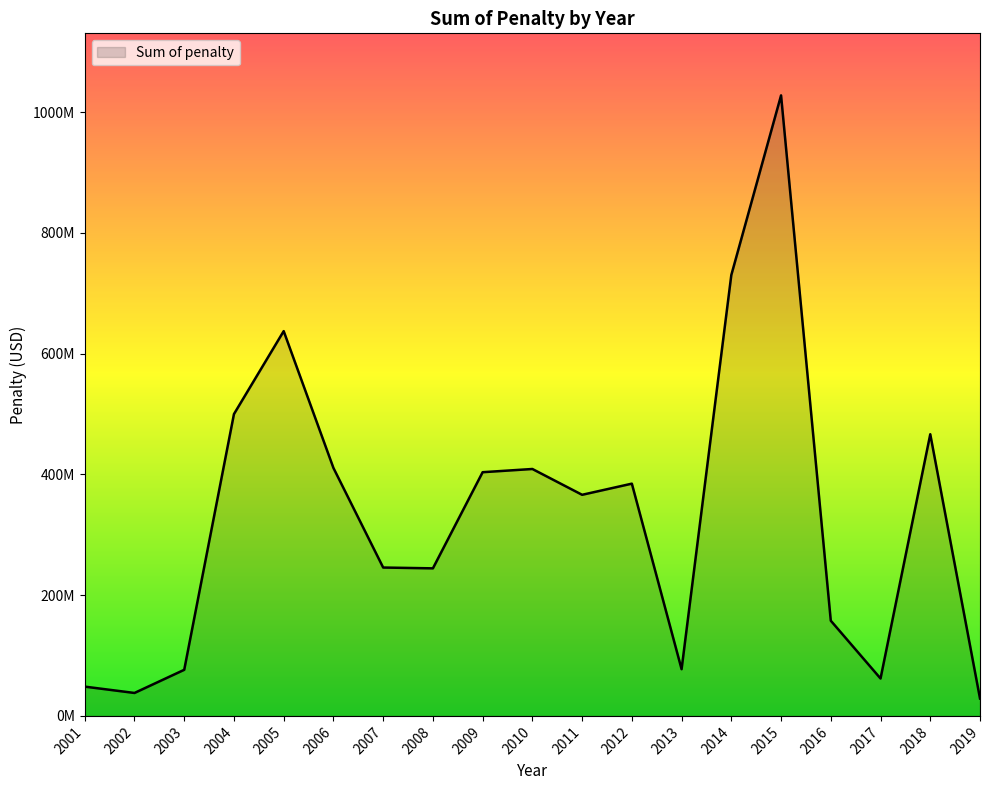

Reading left to right, what are all the values shown in this chart?

48500000	38000000	76360000	500000000	637403000	410752204	245782500	244436000	403705000	409029957	366270000	384732442	77386105	730350000	1027920000	157700000	61950000	466585491	28800000